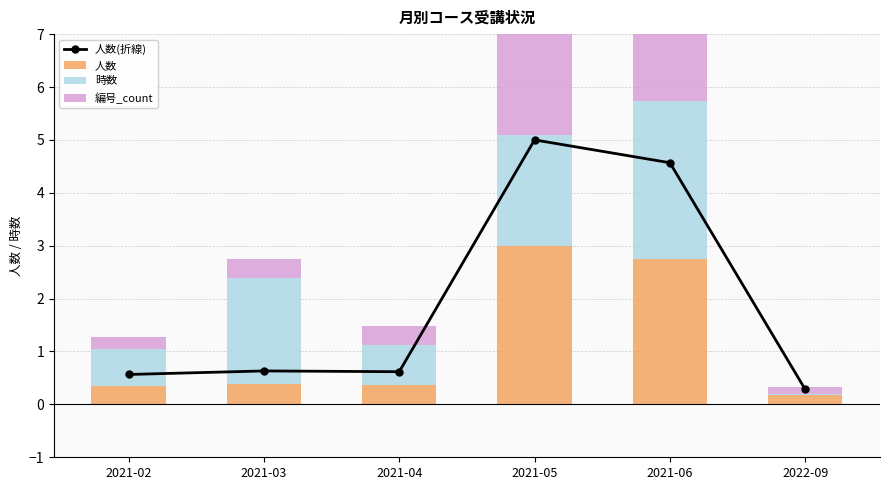

Read the 編号_count value at 2021-02.

0.2